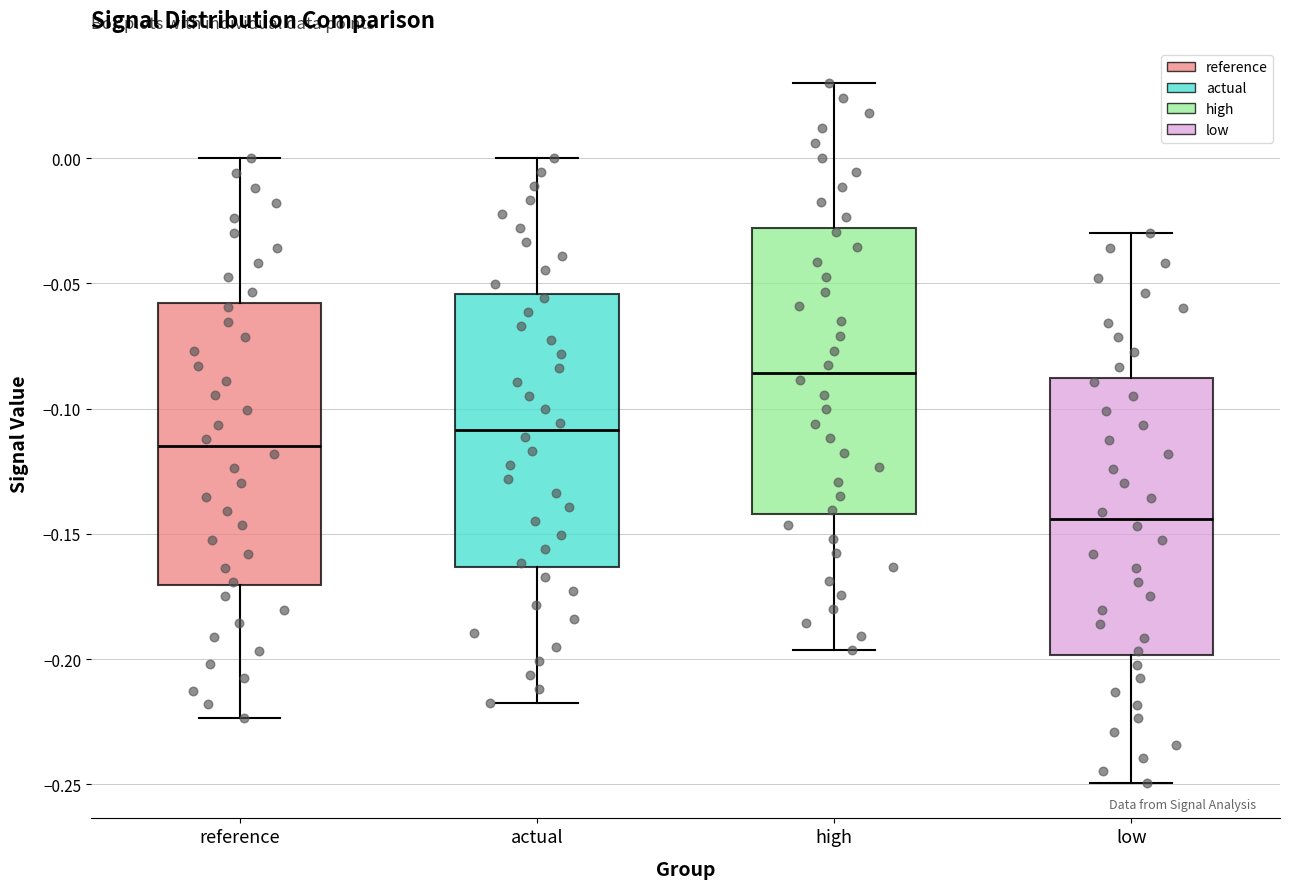

Where is the lower edge of the box for actual on the y-axis? The values are not printed on the chart, so give them approximately, as read against the axis.

-0.165